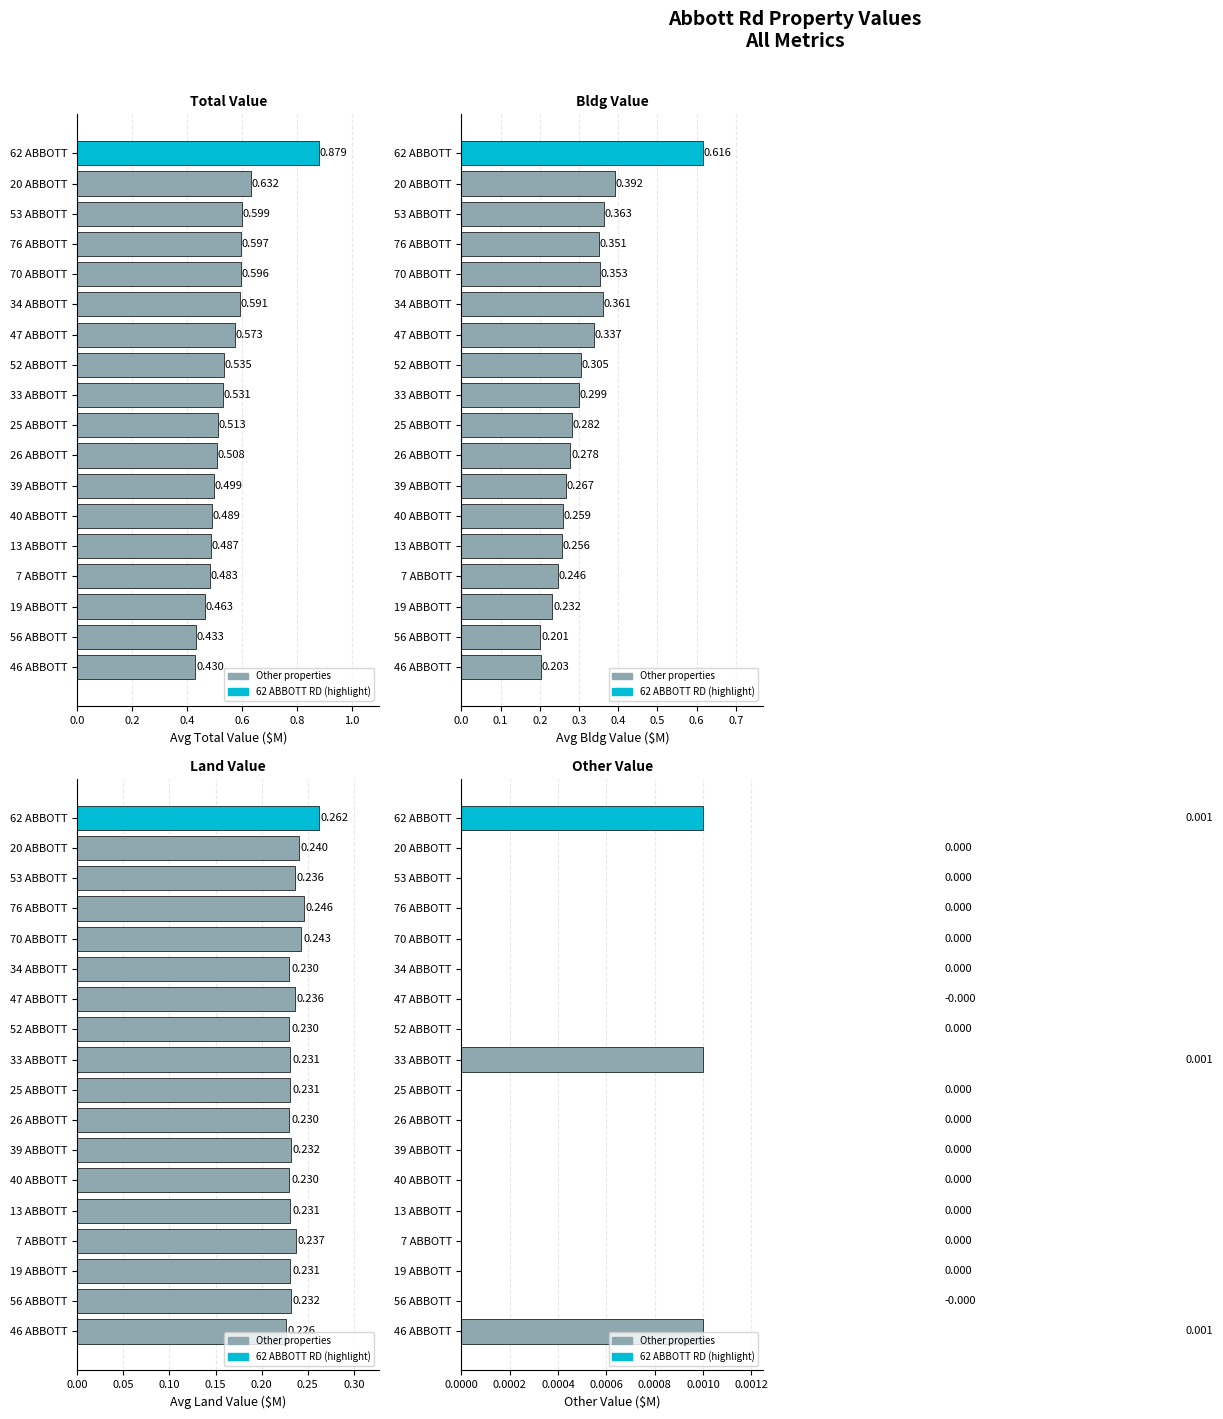

What position from the right is 7 ABBOTT?

15